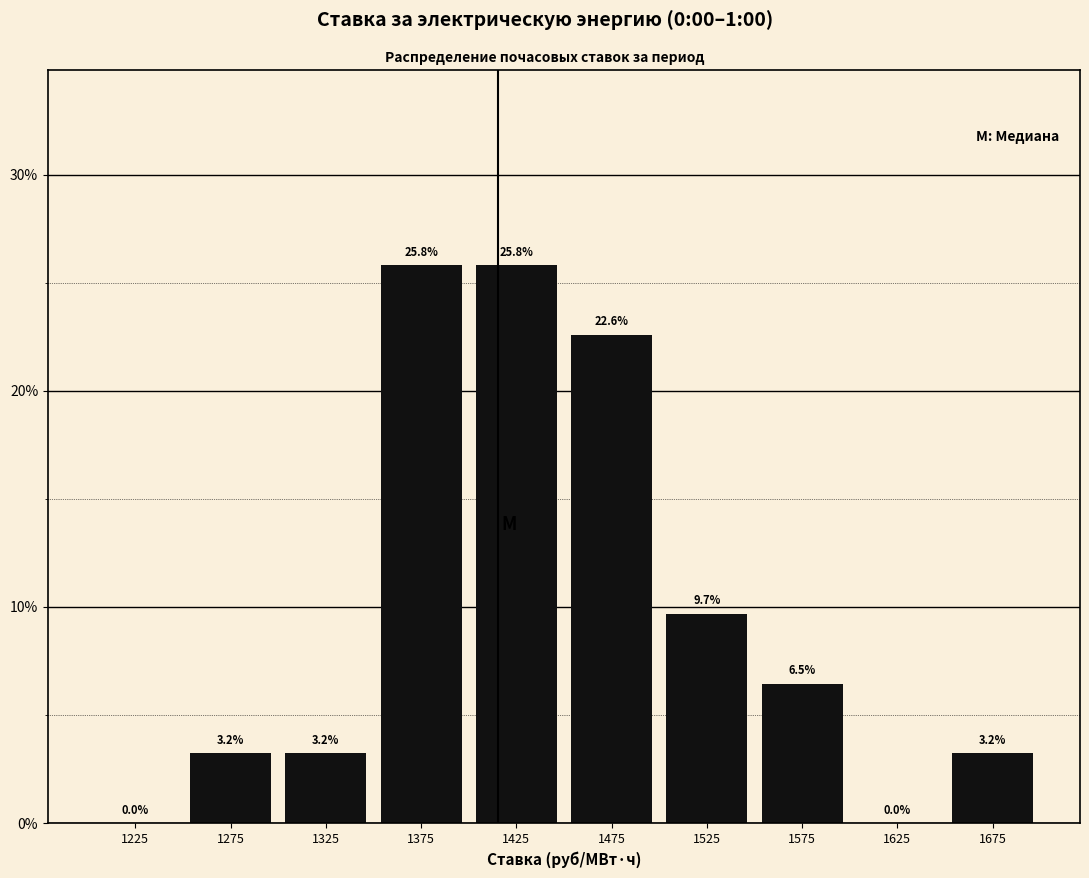

Reading left to right, transcribe this chart: for each bar, give the range it covers on the x-axis and its height.

1200 to 1250: 0.0
1250 to 1300: 3.2
1300 to 1350: 3.2
1350 to 1400: 25.8
1400 to 1450: 25.8
1450 to 1500: 22.6
1500 to 1550: 9.7
1550 to 1600: 6.5
1600 to 1650: 0.0
1650 to 1700: 3.2